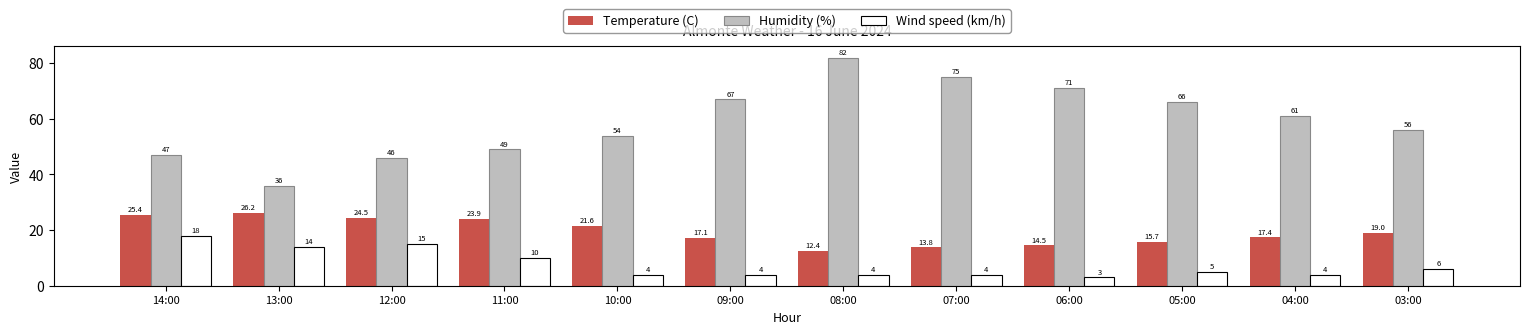

Does the chart contain stacked bars?

No